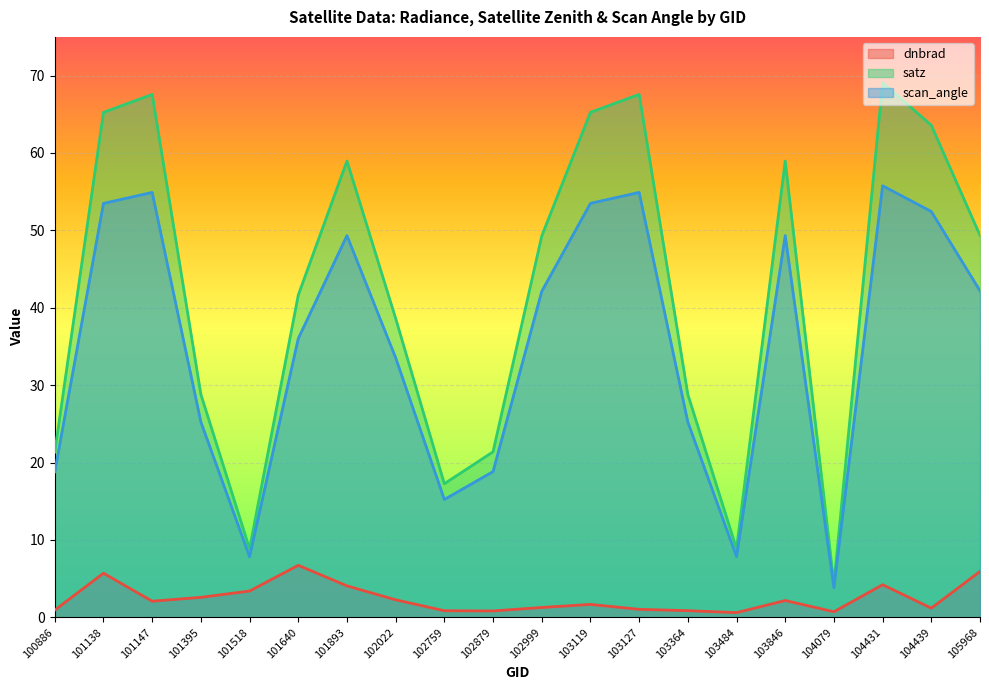

The scan_angle series shows 69.6 at 102999. True or false?

False